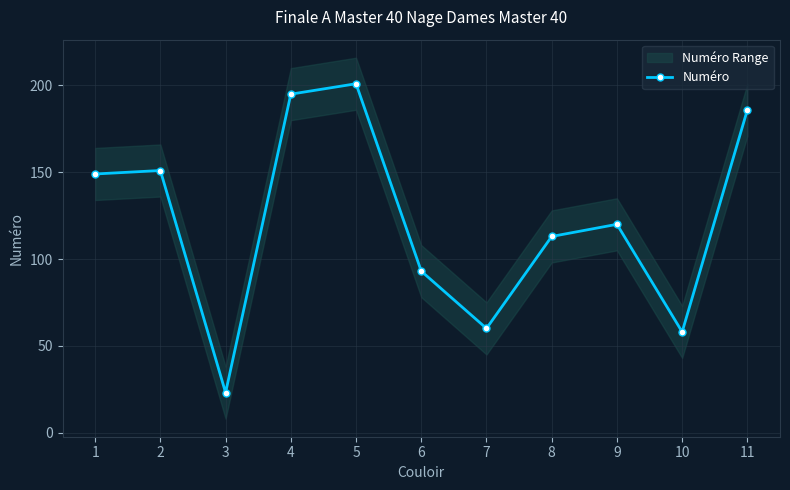

Reading left to right, what are all the values shown in this chart?

149	151	23	195	201	93	60	113	120	58	186